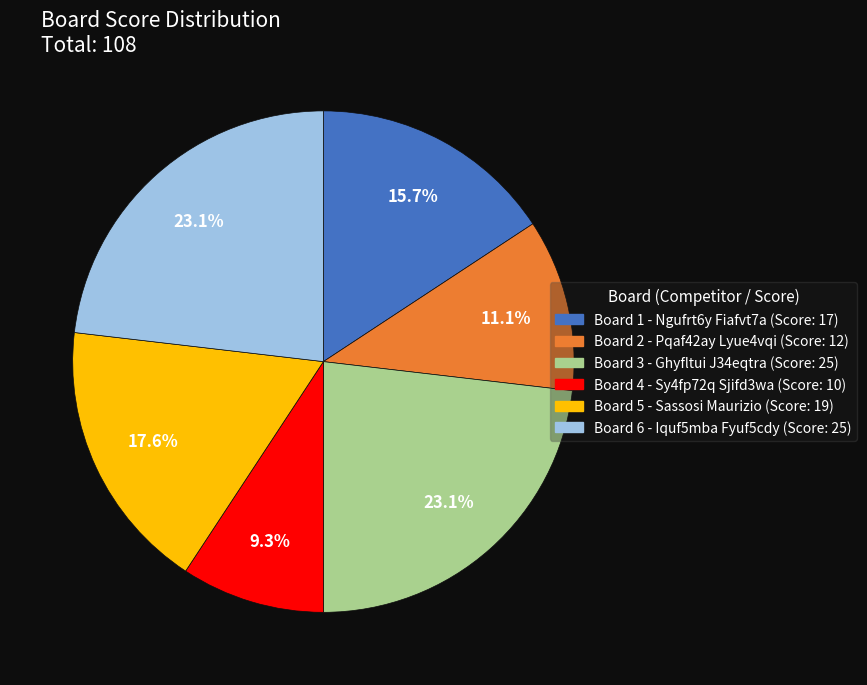

How many slices are in this pie chart?

6